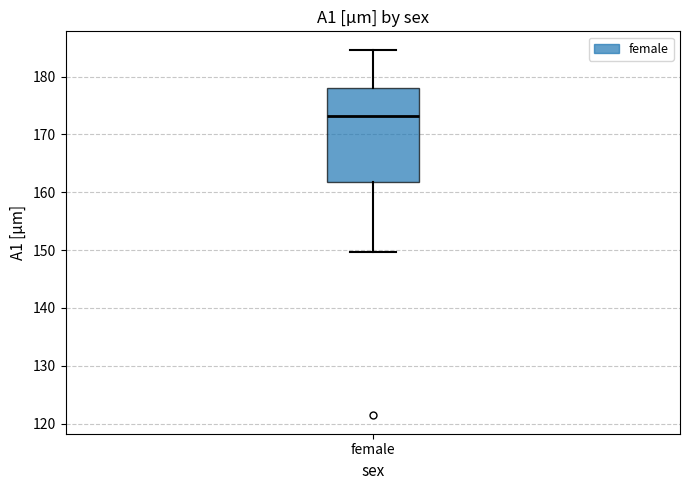

Where is the upper edge of the box for female on the y-axis? The values are not printed on the chart, so give them approximately, as read against the axis.

178